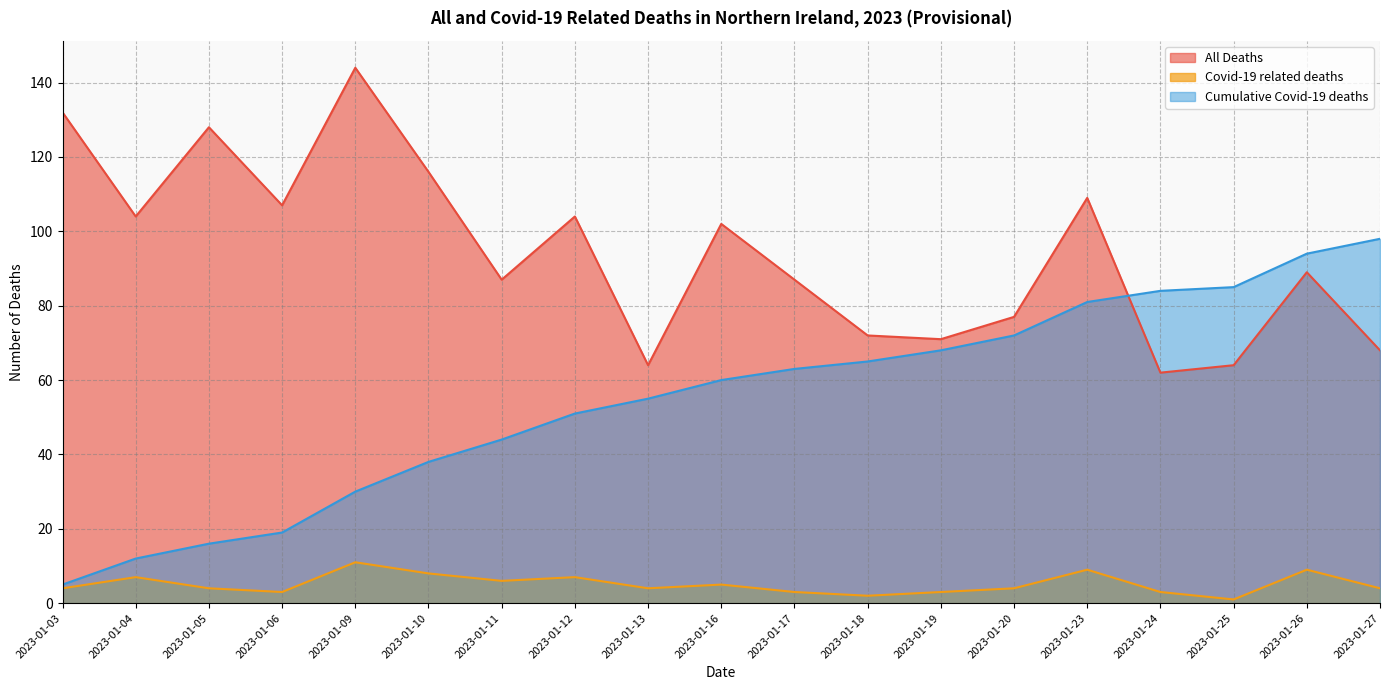

What is the difference between the maximum and minimum values in the Cumulative Covid-19 deaths series?

93